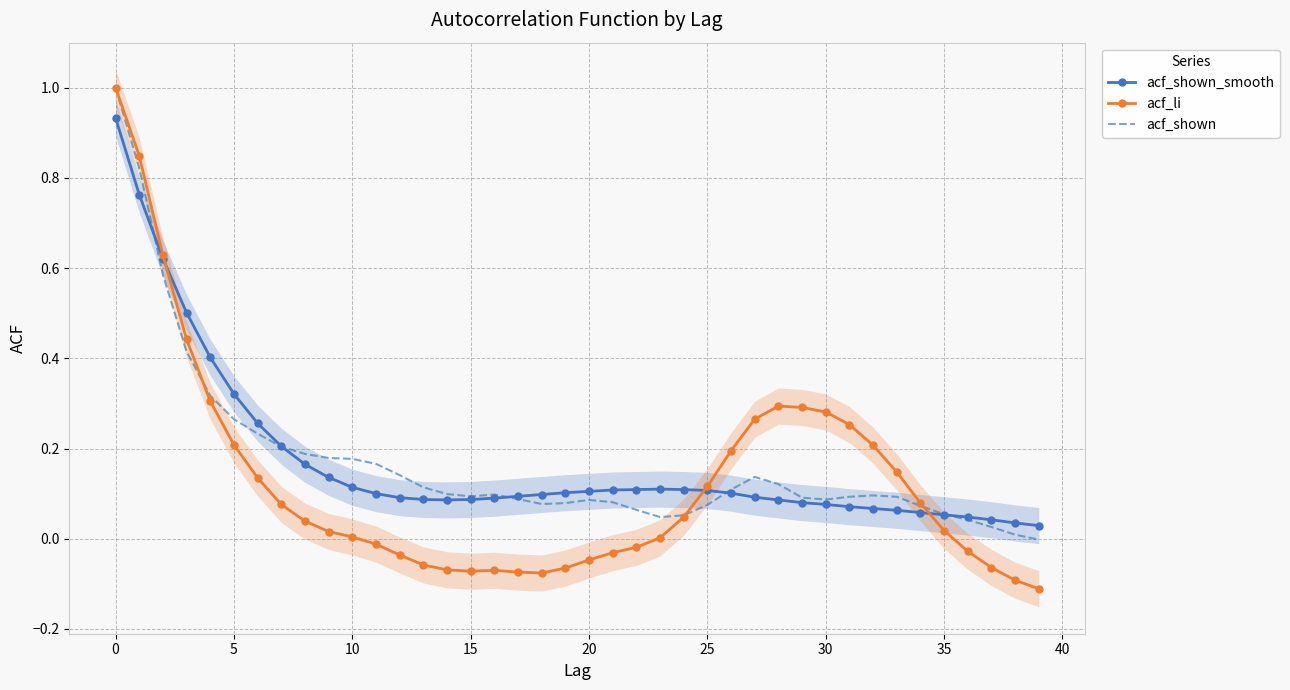

Does the chart have visible grid lines?

Yes